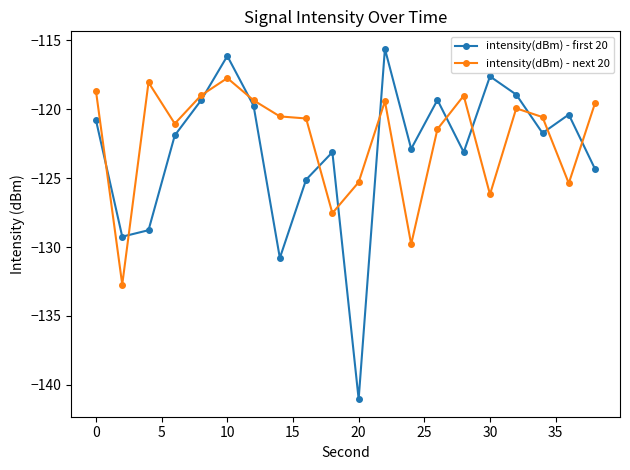

List the series in order of their overall mean, highest first.

intensity(dBm) - next 20, intensity(dBm) - first 20